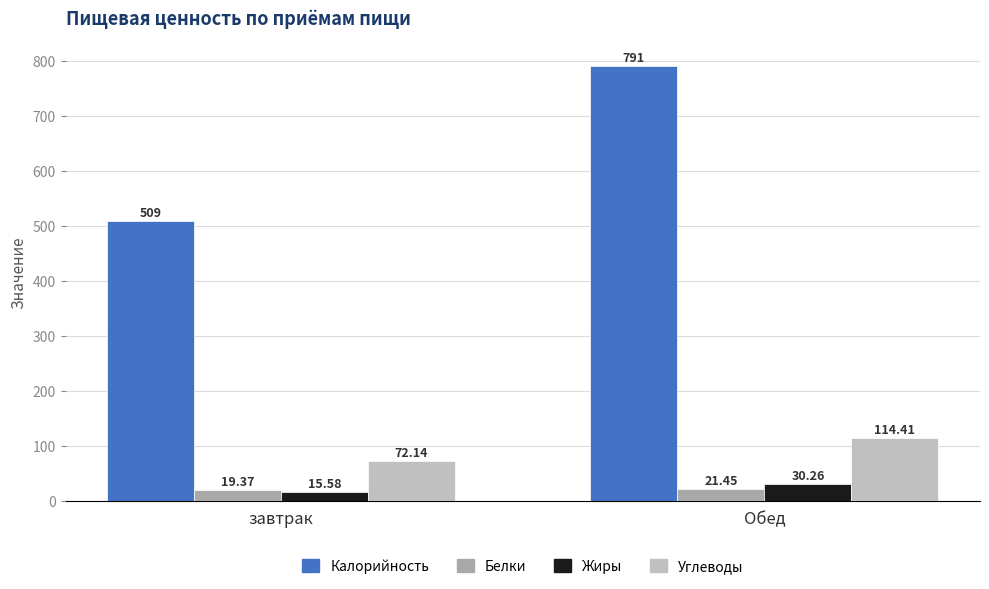

True or false: Белки has a value of 33.2 at Обед.

False